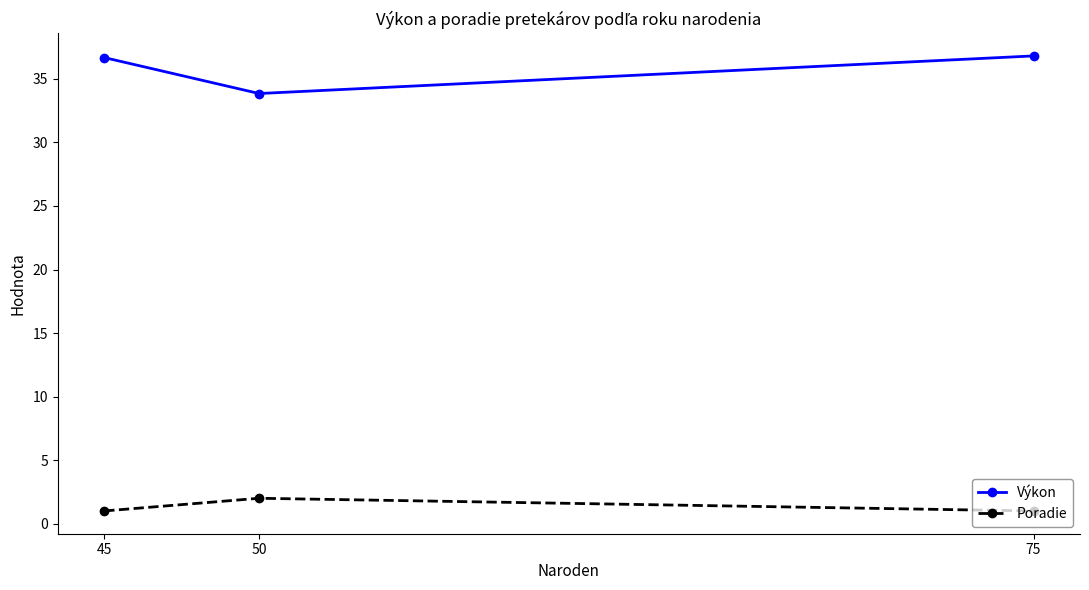

At how many categories does at least one series exceed 28?

3